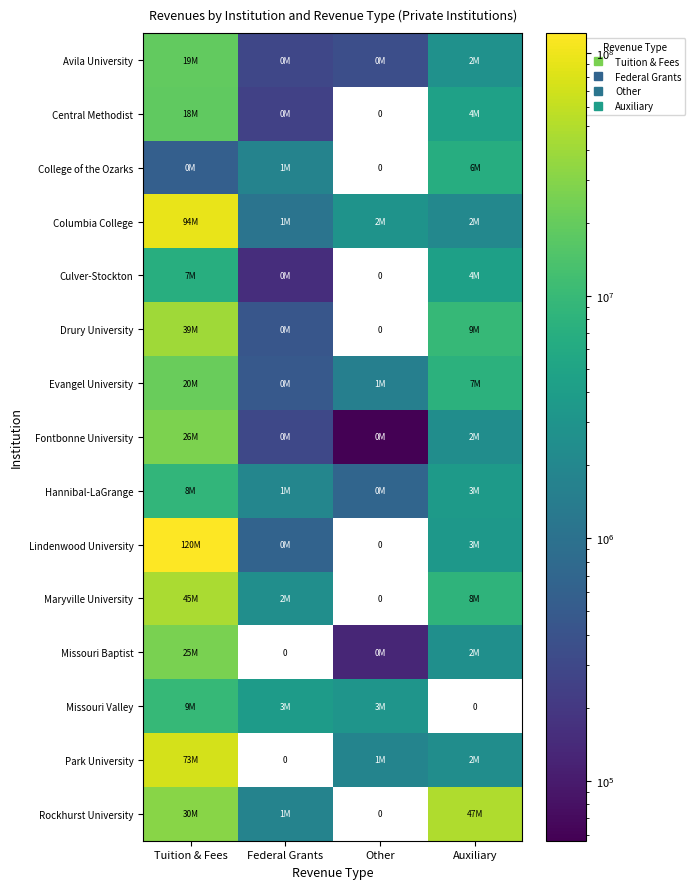

What is the maximum value shown in the chart?

120738671.0